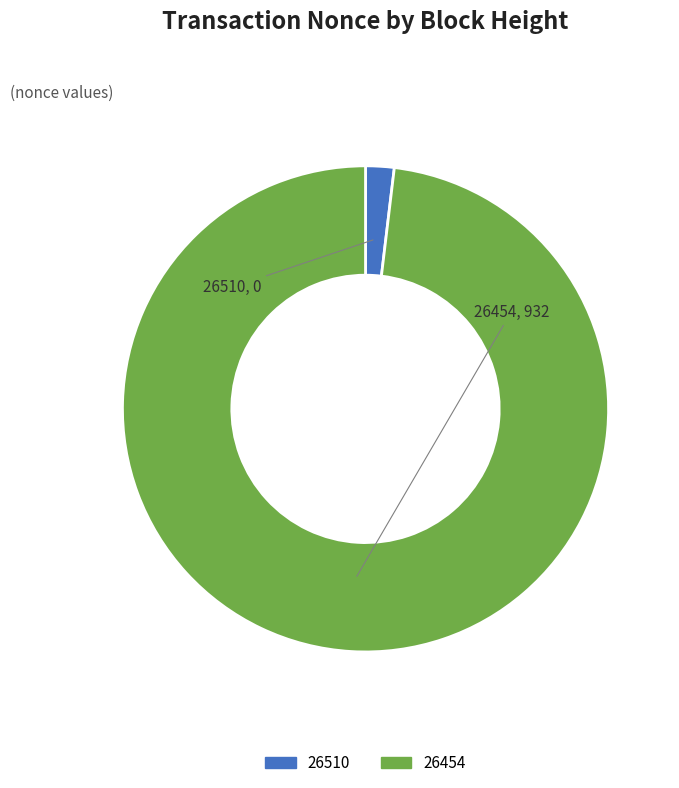

The 26510 slice represents 16% of the pie. True or false?

False